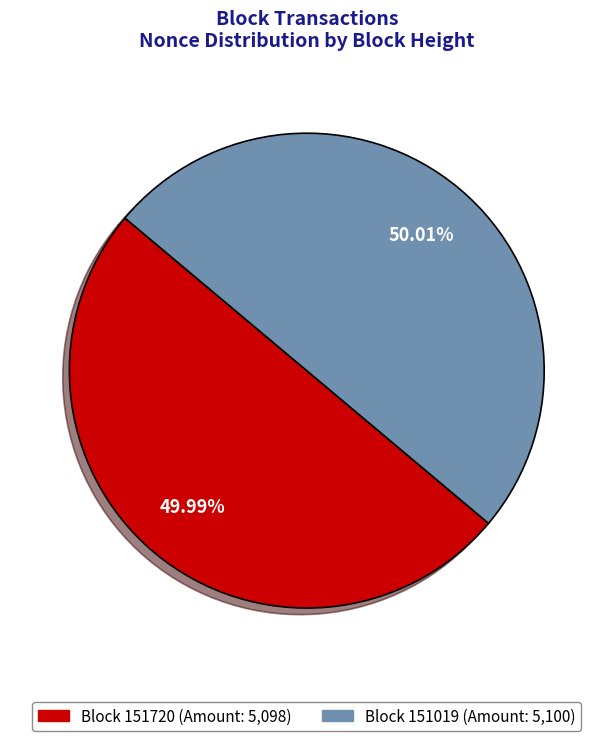

Is there a majority slice in this chart?

Yes